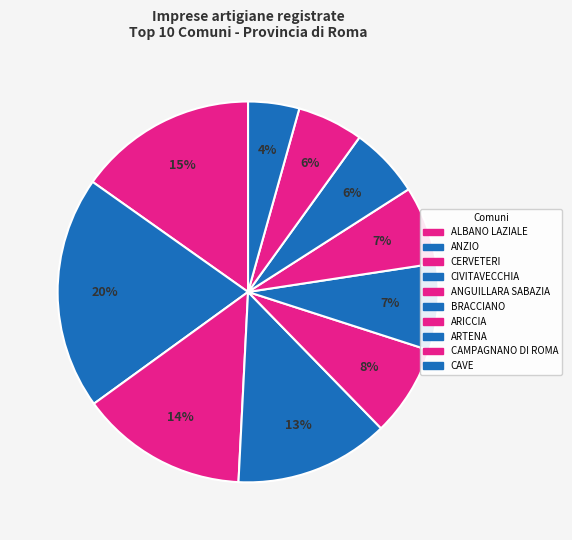

Count the number of slices in the pie.

10